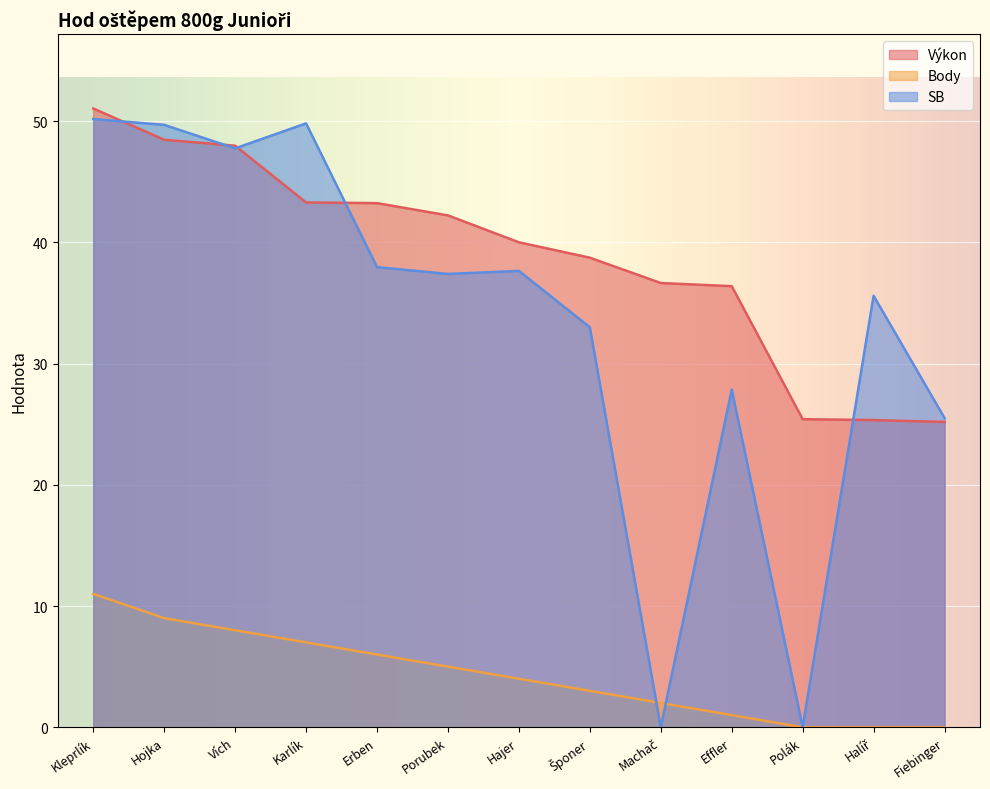

What is the sum of the Body values at Fiebinger and Hojka?

9.0